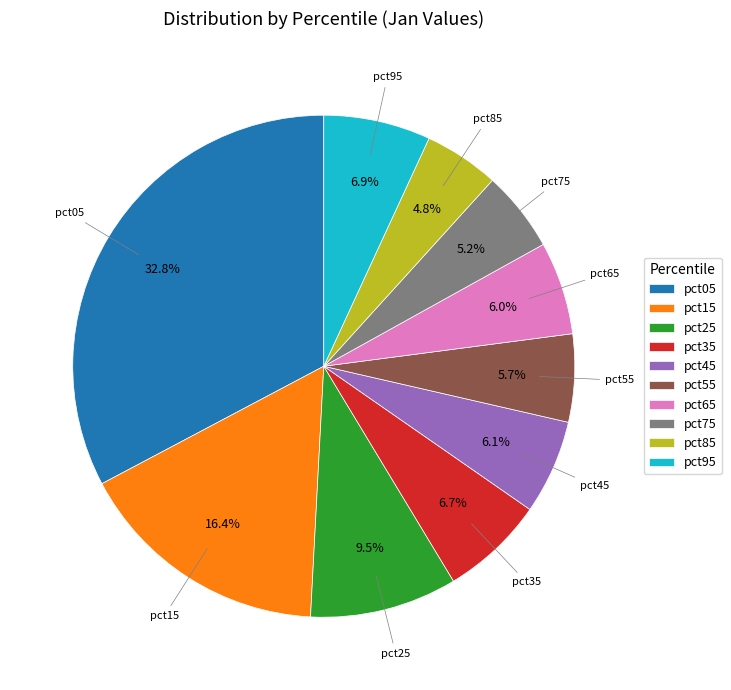

What percentage is the pct65 slice, to the nearest percent?

6%